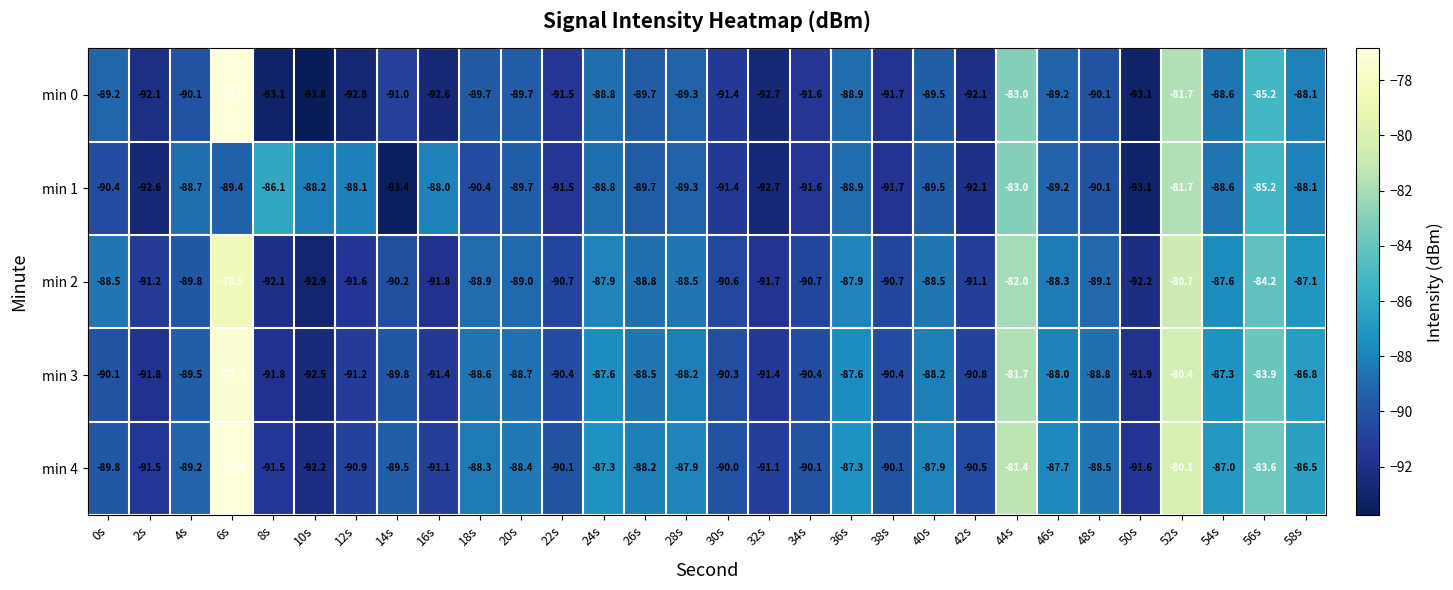

Which series has the largest range (max minus min)?

min 0